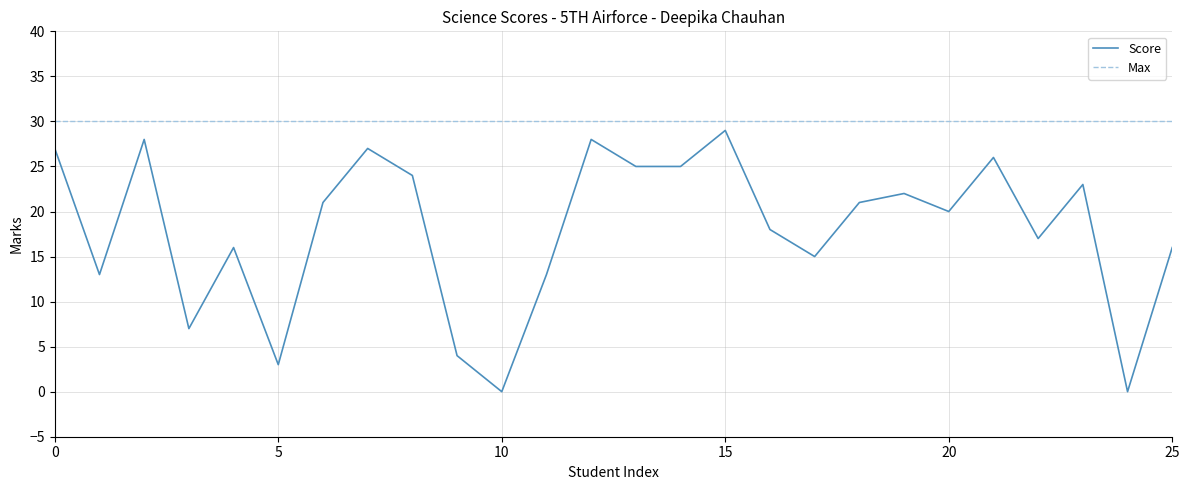

What is the highest value of the Max series?

30